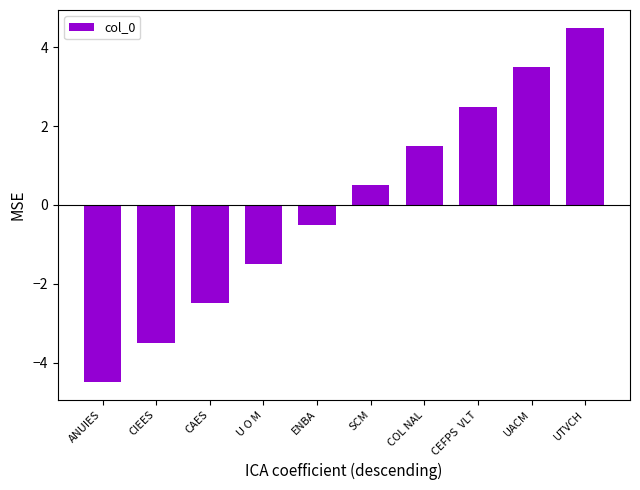

Where does the data first go above 0?

SCM